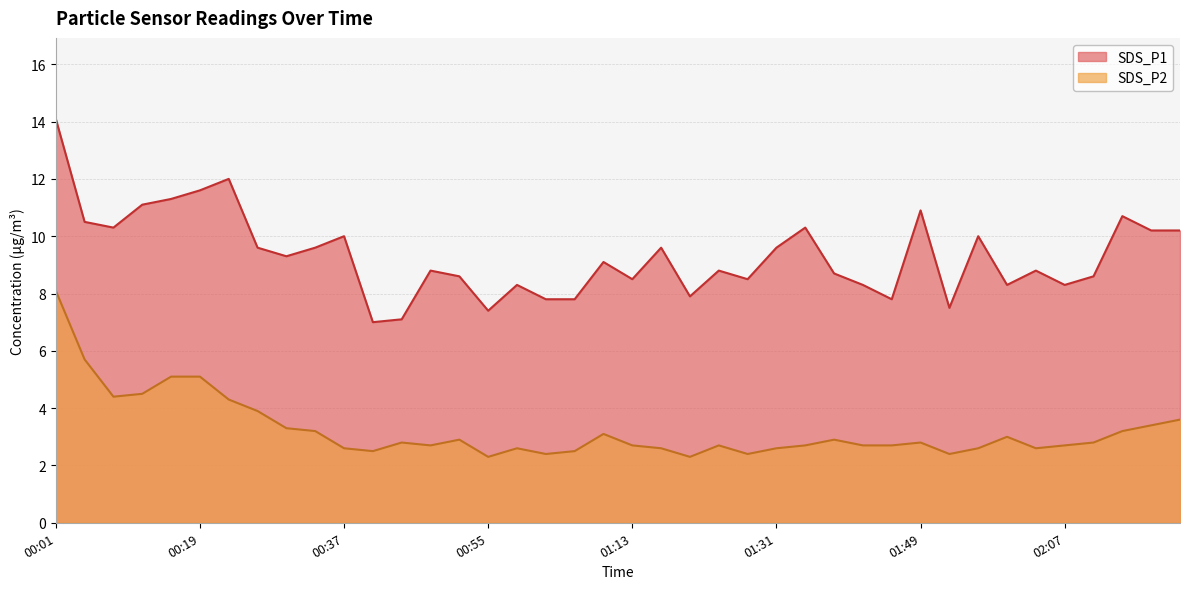

Rank the series at 01:02 from lowest to highest value.

SDS_P2, SDS_P1